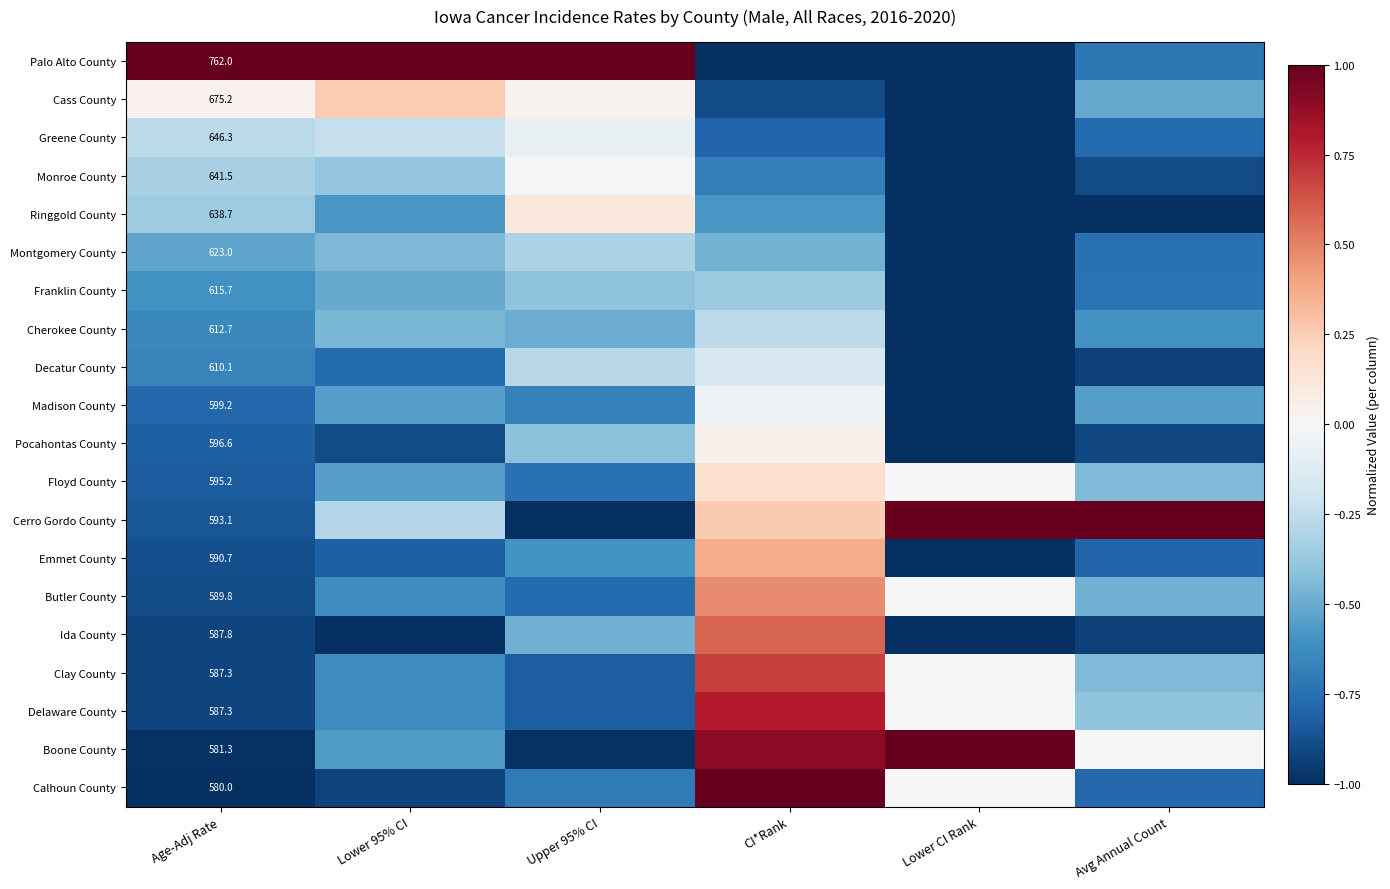

What is the smallest value displayed?

-1.0